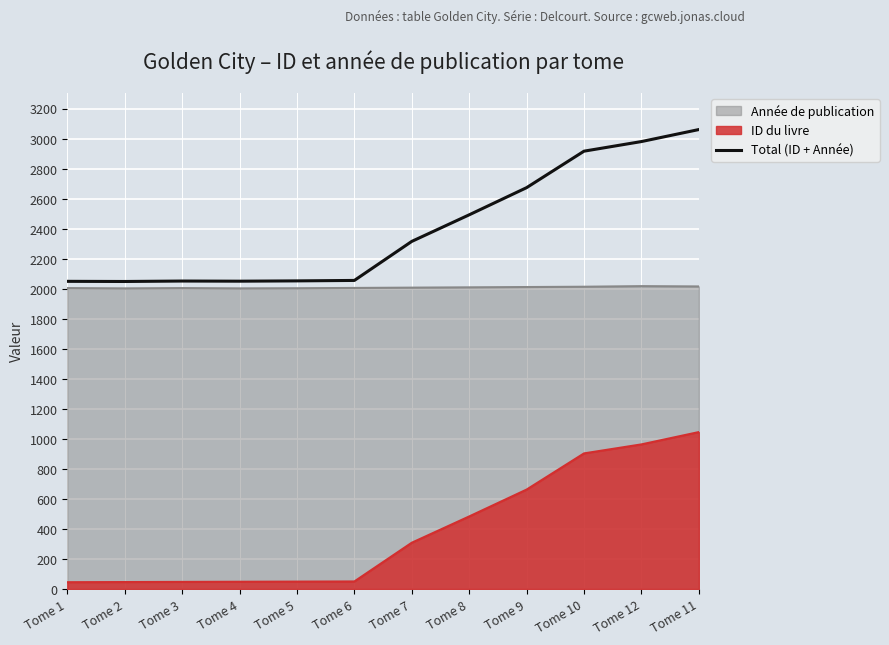

Does the chart display data point markers on the line(s)?

No